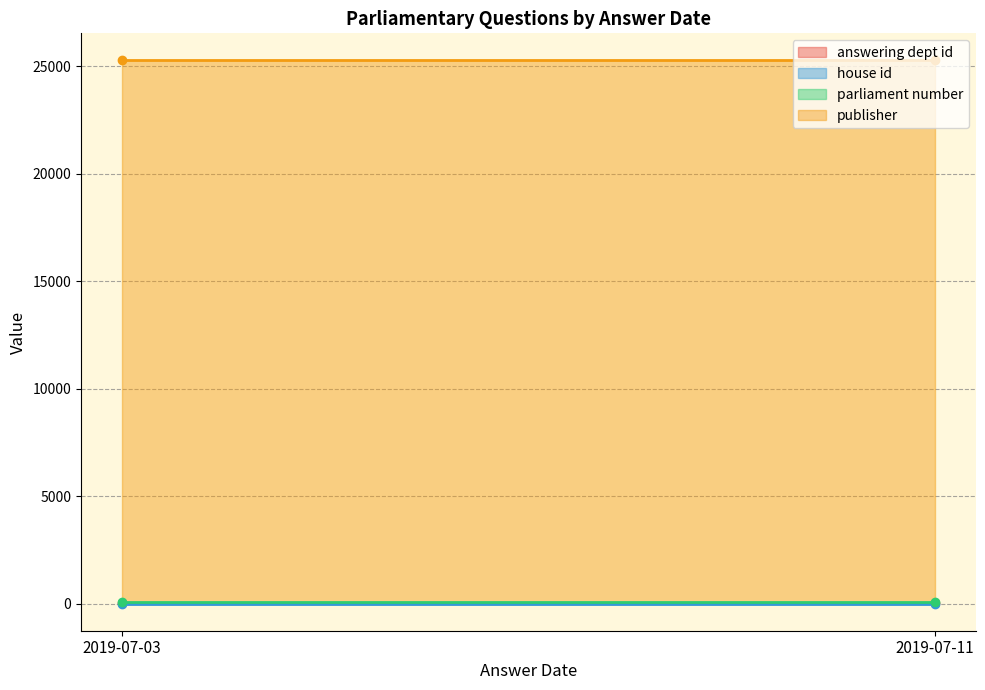

What is the value of the answering dept id point at the 2nd from the left?

28